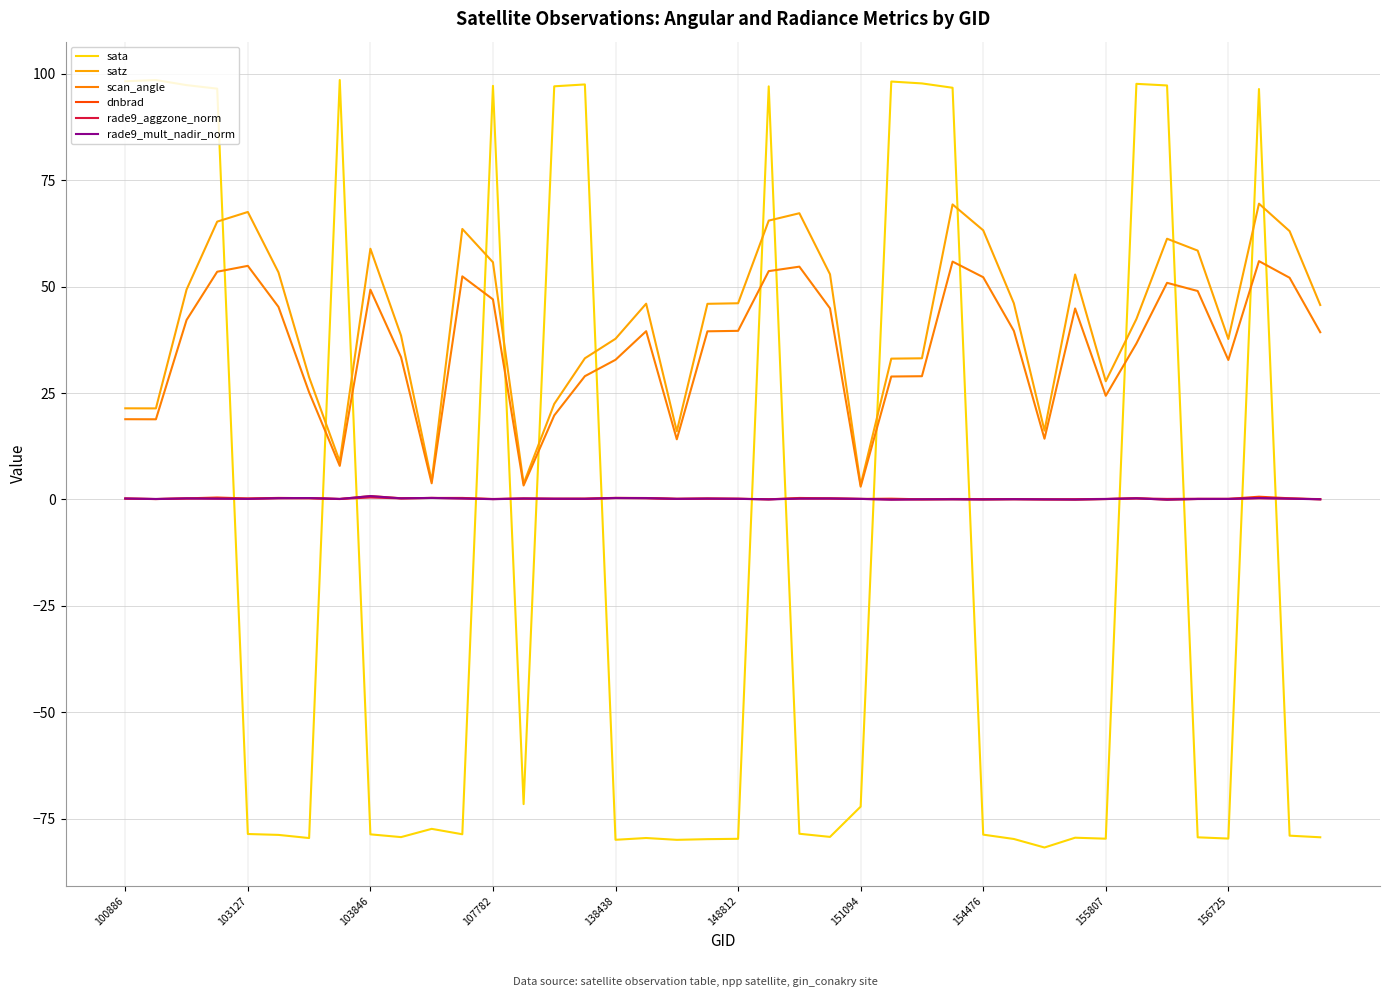

What is the difference between the maximum and second lowest values in the rade9_aggzone_norm series?

0.5